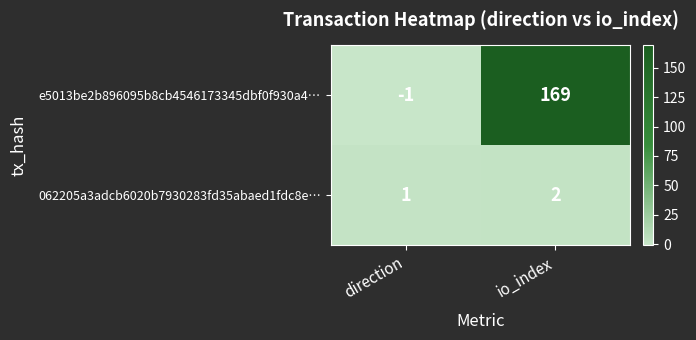

What is the approximate value of e5013be2b896095b8cb4546173345dbf0f930a4… at io_index, to the nearest 10?

170